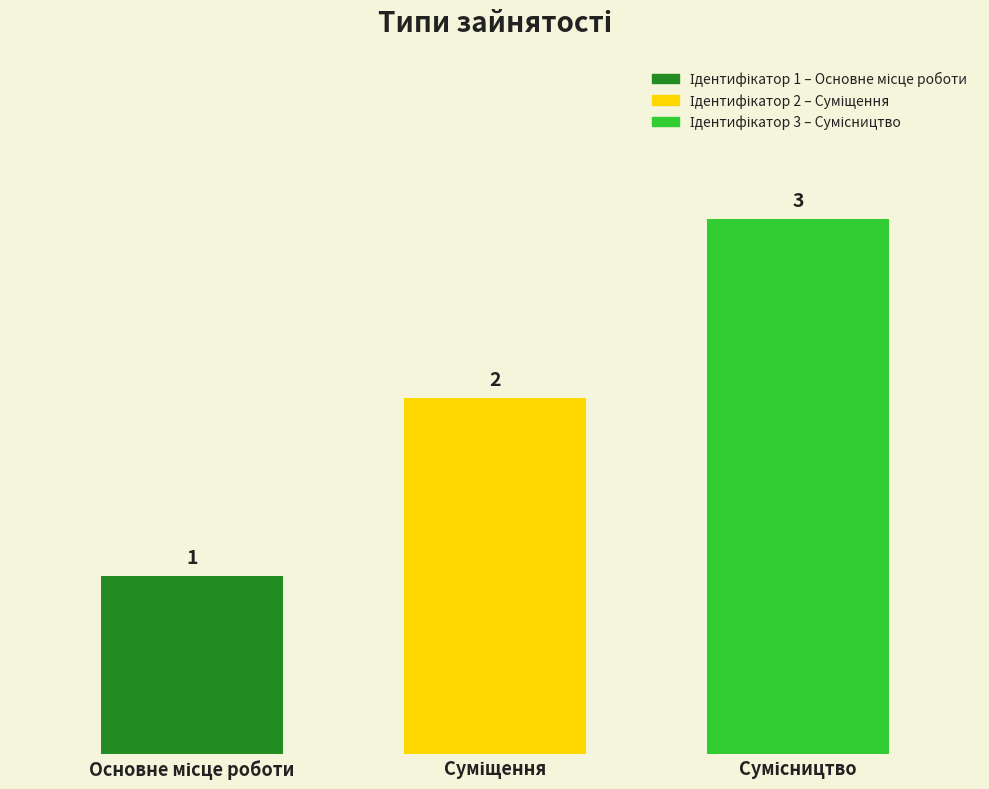

Count the values in the range 1 to 3.

3